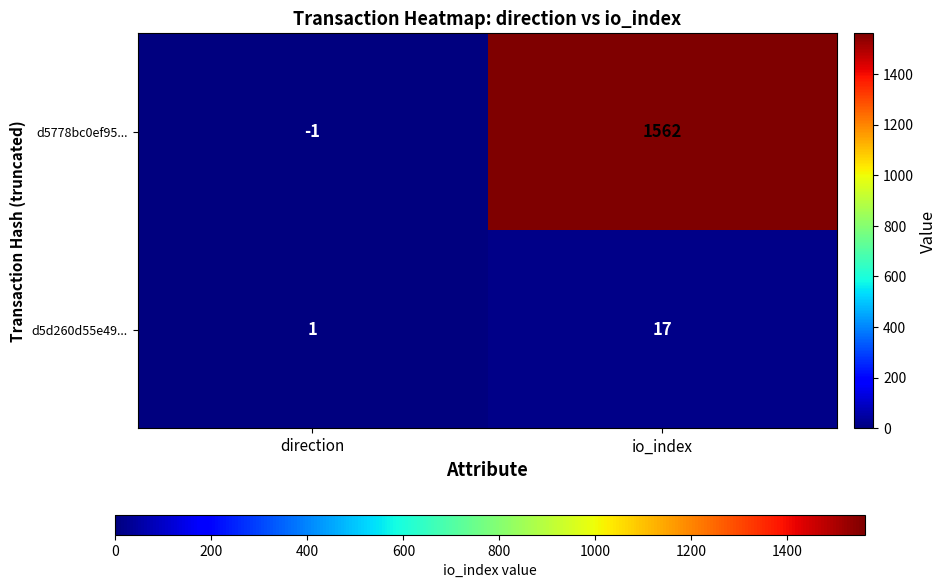

What is the difference between the maximum and minimum values in the d5778bc0ef95... series?

1563